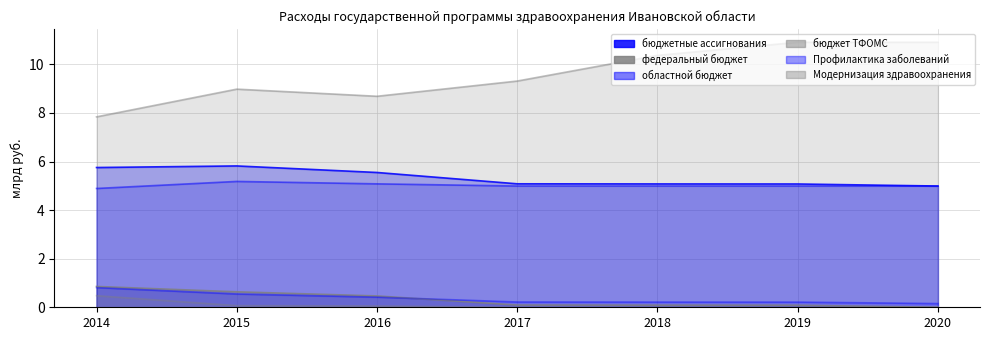

Reading left to right, list all the values displayed in this chart.

бюджетные ассигнования: 5.8	5.8	5.5	5.1	5.1	5.1	5.0
федеральный бюджет: 0.9	0.6	0.5	0.1	0.1	0.1	0.0
областной бюджет: 4.9	5.2	5.1	5.0	5.0	5.0	5.0
бюджет ТФОМС: 7.8	9.0	8.7	9.3	10.4	10.9	10.9
Профилактика заболеваний: 0.8	0.5	0.4	0.2	0.2	0.2	0.2
Модернизация здравоохранения: 0.5	0.1	0.1	0.0	0.0	0.0	0.0